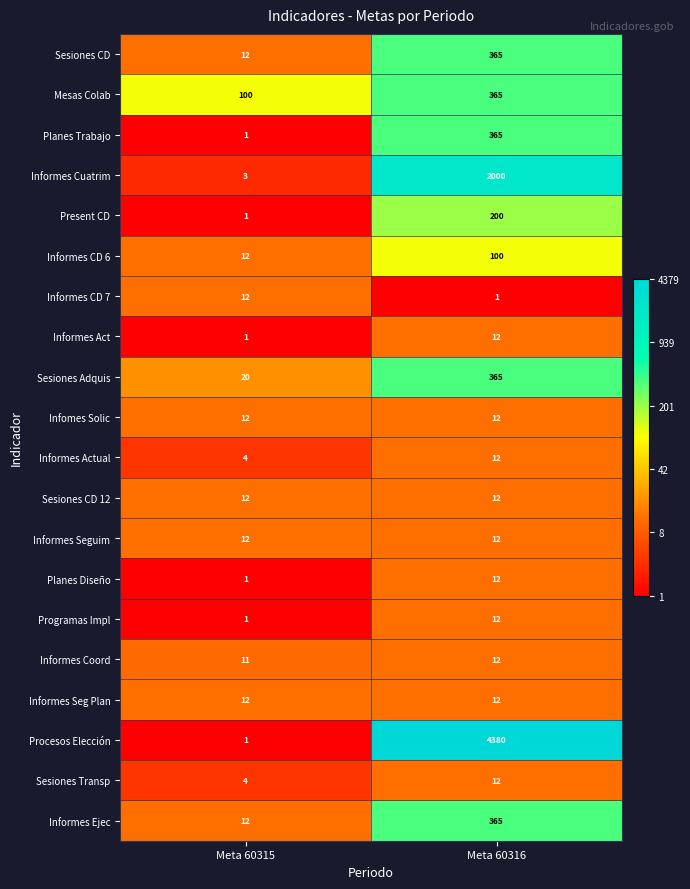

Which series changed the most between Meta 60315 and Meta 60316?

Procesos Elección